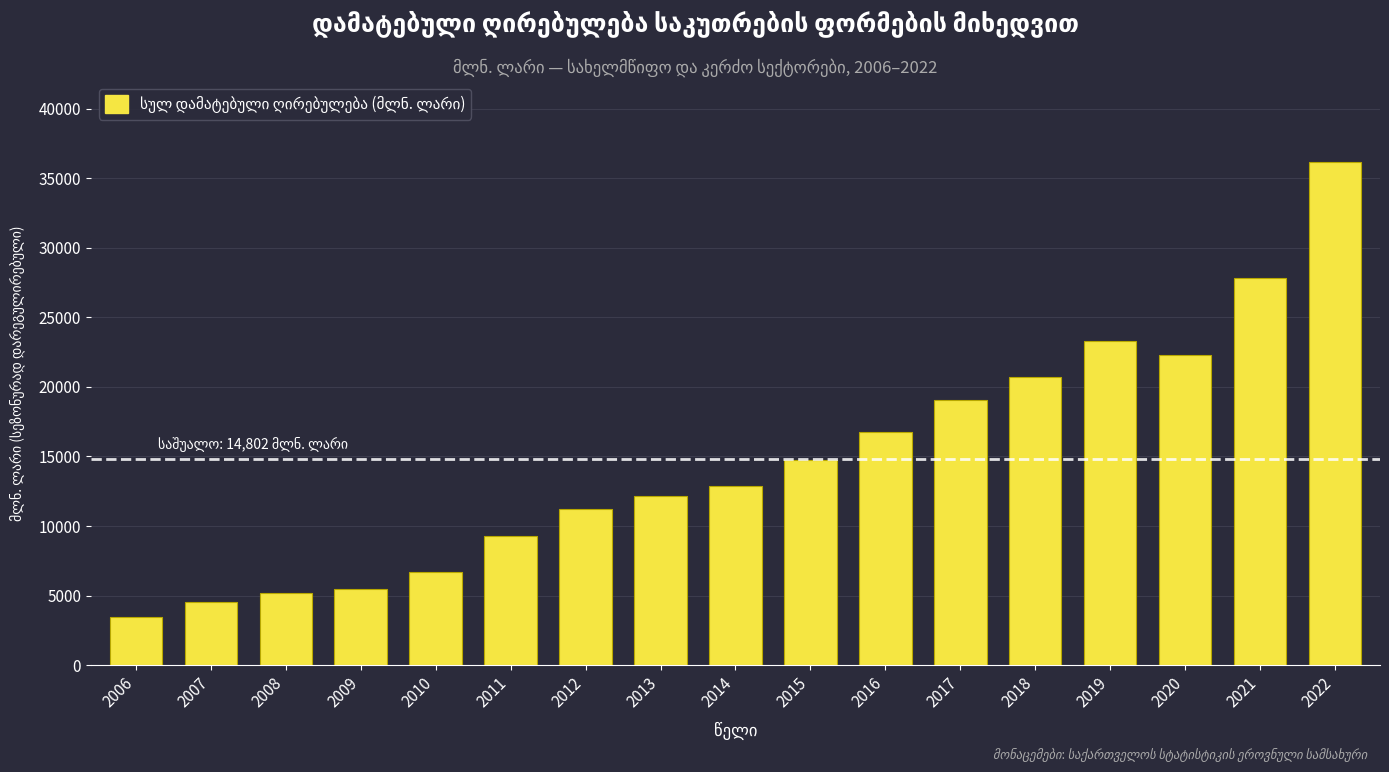

What is the difference between the second highest and second lowest values?

23301.9